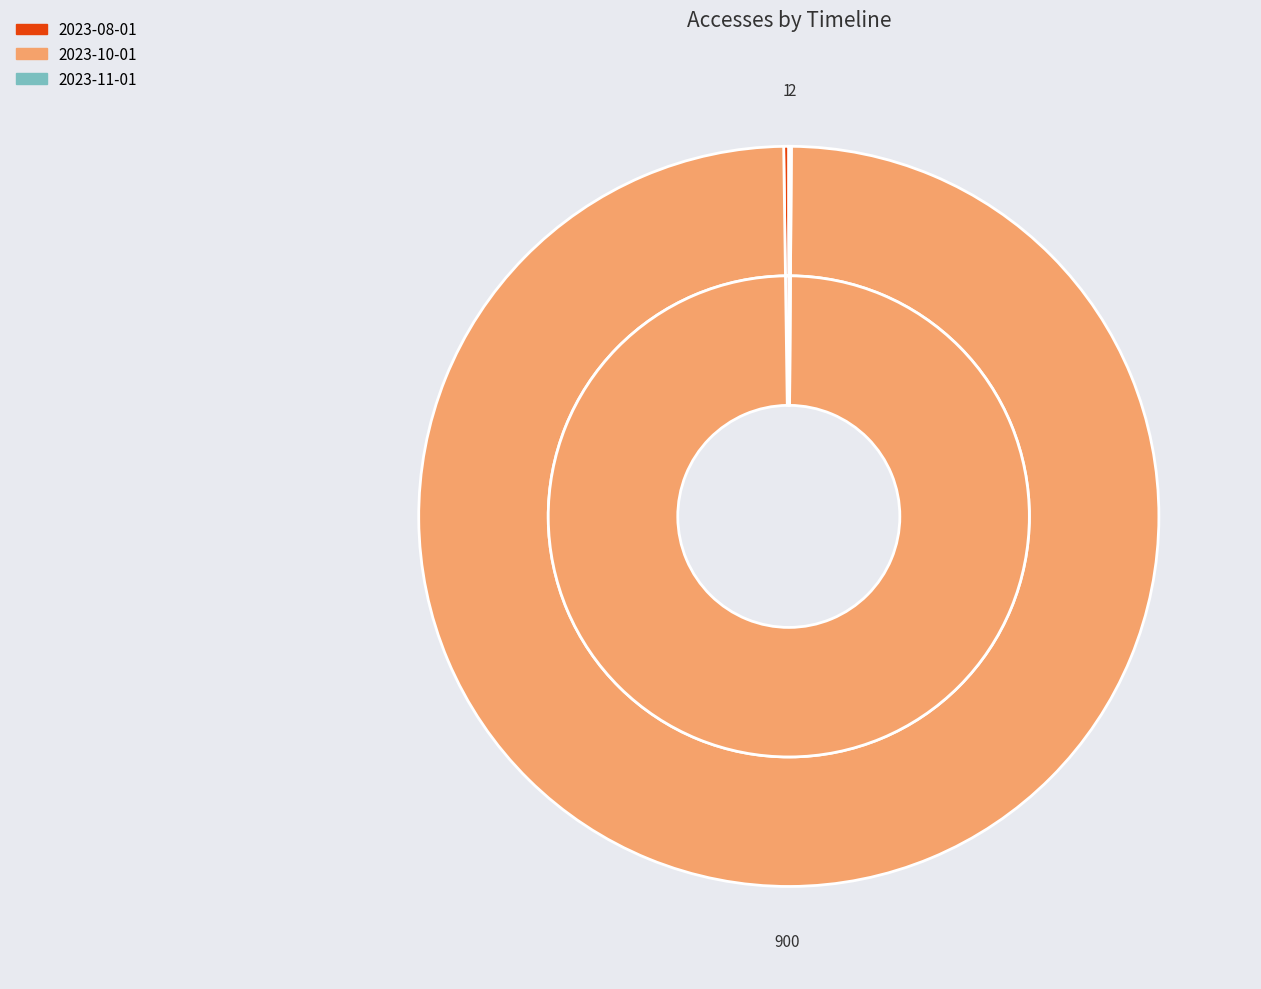

Is it true that 2023-10-01 is 100% of the pie?

True